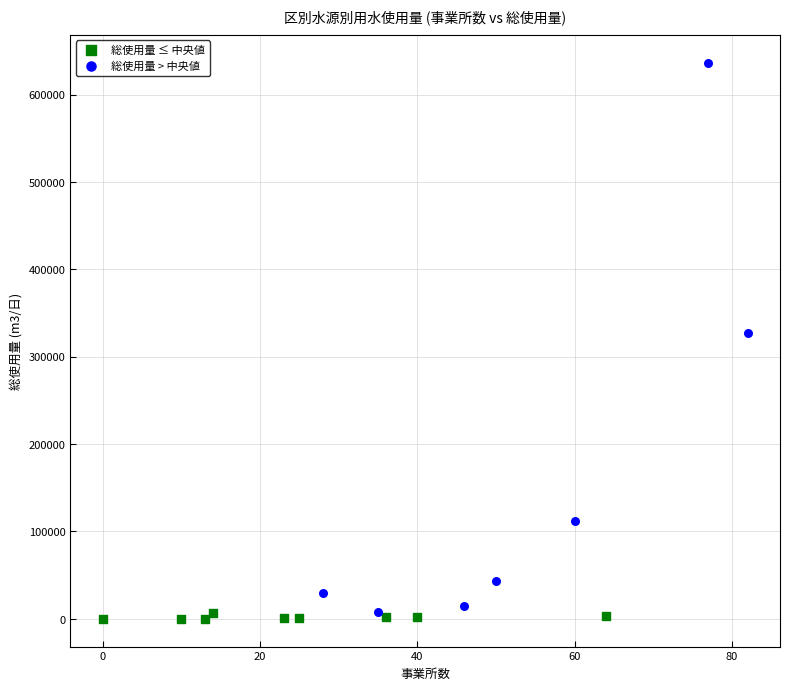

Which series contains the highest Y value?

総使用量 > 中央値